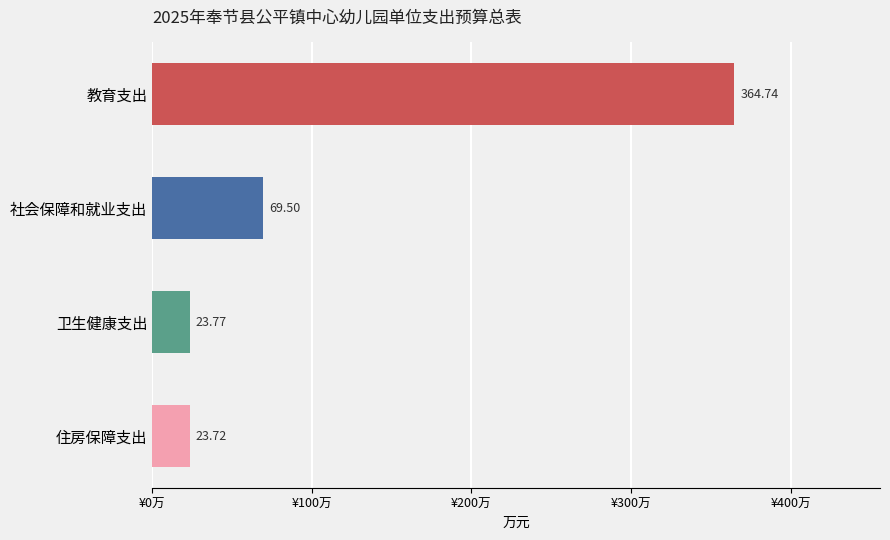

Where is the data nearest to the value 194?

社会保障和就业支出